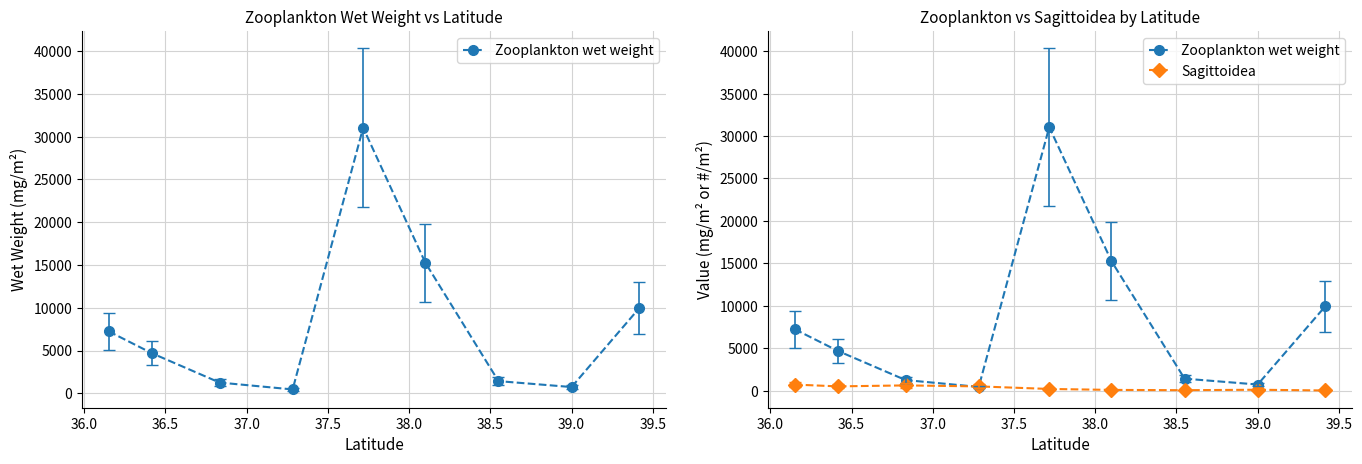

Does the chart display data point markers on the line(s)?

Yes